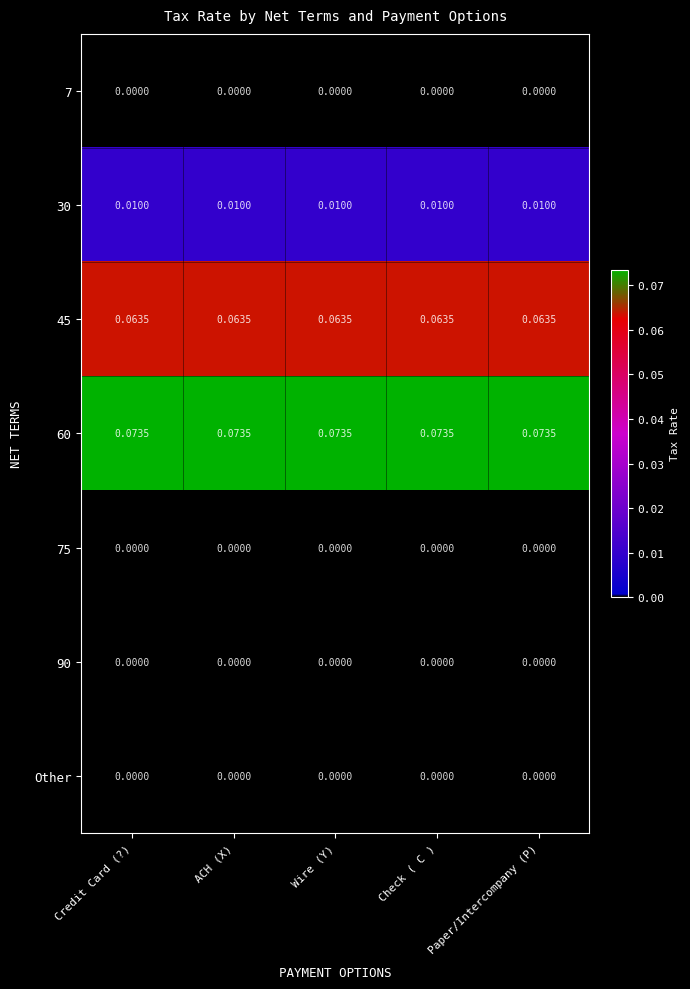

Is the value of Other at ACH (X) greater than the value of 45 at Check ( C )?

No